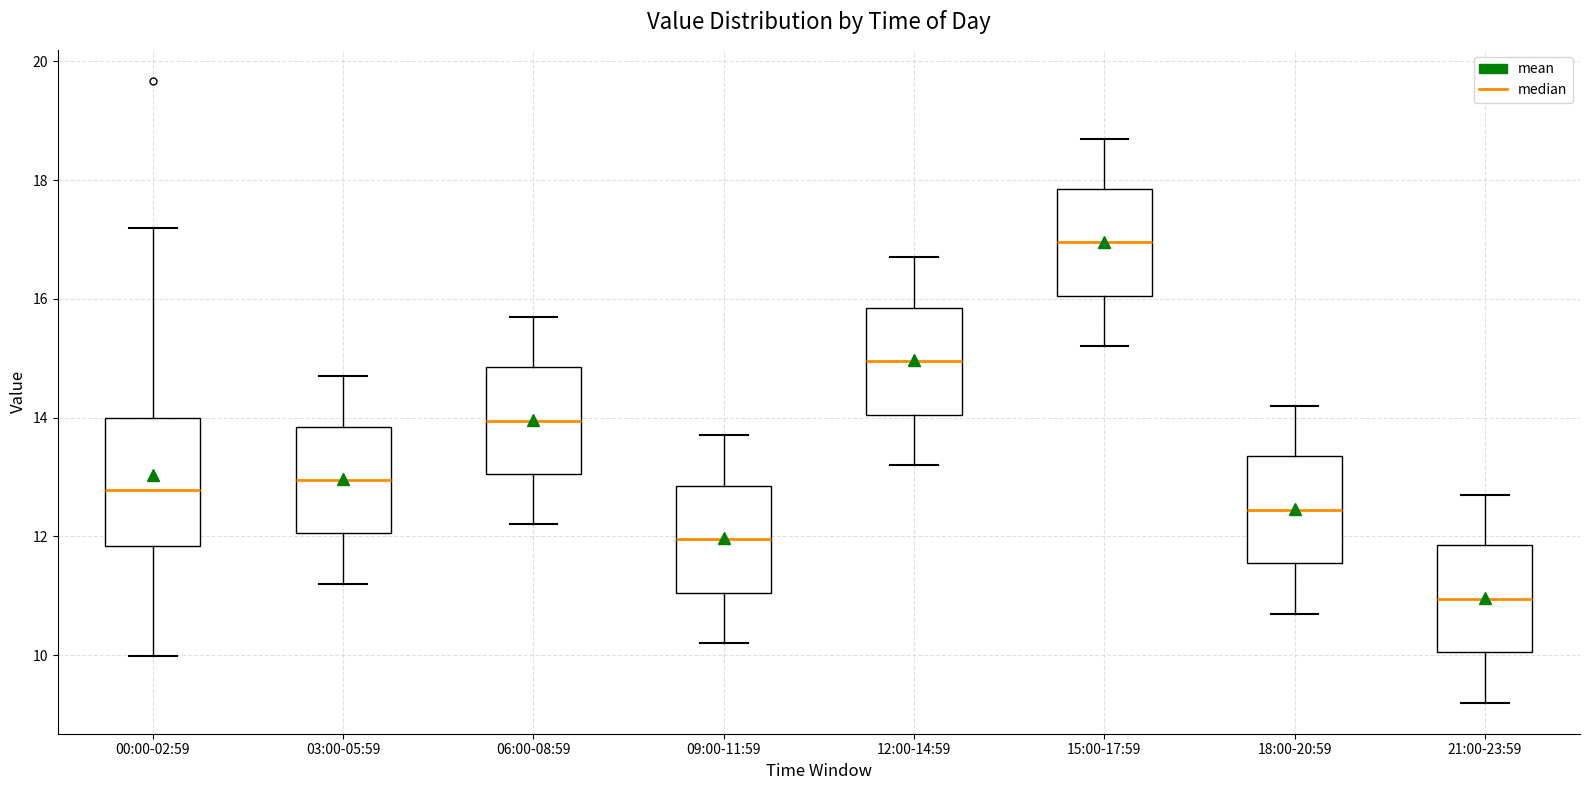

Where does the median line of the box for 06:00-08:59 sit on the y-axis? The values are not printed on the chart, so give them approximately, as read against the axis.

14.0